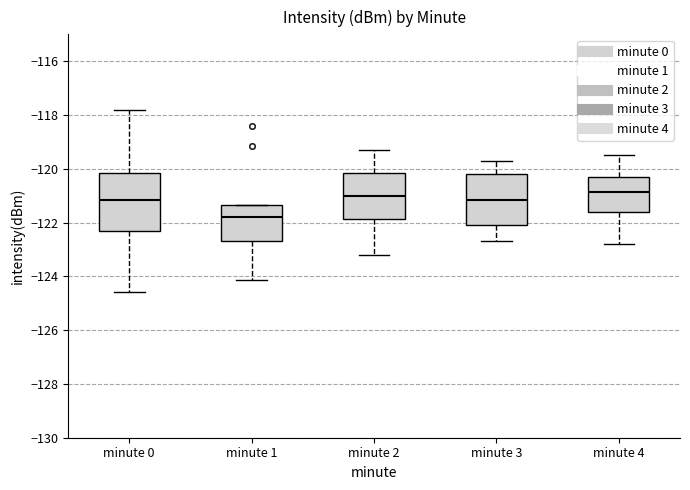

Reading left to right, transcribe this box plot: for each box, give where its median line is, the range the box spans, and where its two whiskers end, as read against the y-axis. The values are not printed on the chart, so give them approximately, as read against the axis.

minute 0: median -121.2, box -122.4 to -120.2, whiskers -124.6 to -117.8
minute 1: median -121.8, box -122.8 to -121.4, whiskers -124.2 to -121.4
minute 2: median -121.0, box -121.8 to -120.2, whiskers -123.2 to -119.2
minute 3: median -121.2, box -122.0 to -120.2, whiskers -122.6 to -119.6
minute 4: median -120.8, box -121.6 to -120.2, whiskers -122.8 to -119.4